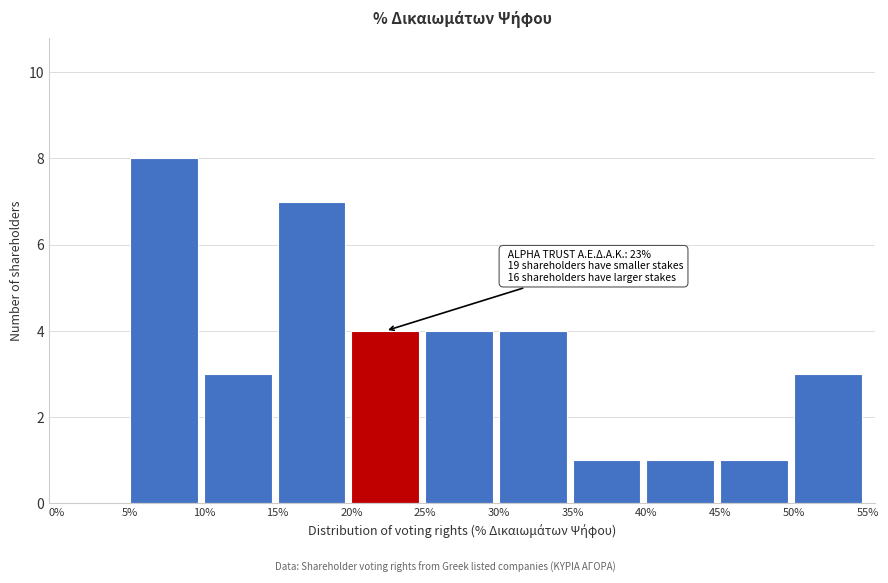

Reading left to right, what are all the values shown in this chart?

0%=0	5%=8	10%=3	15%=7	20%=4	25%=4	30%=4	35%=1	40%=1	45%=1	50%=3